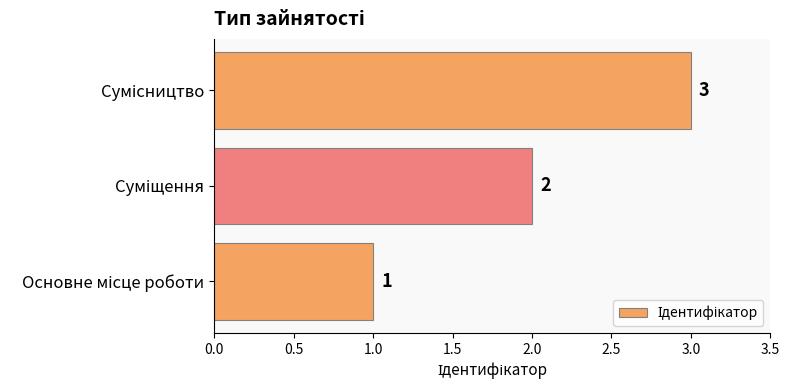

How many data points does each series have?

3